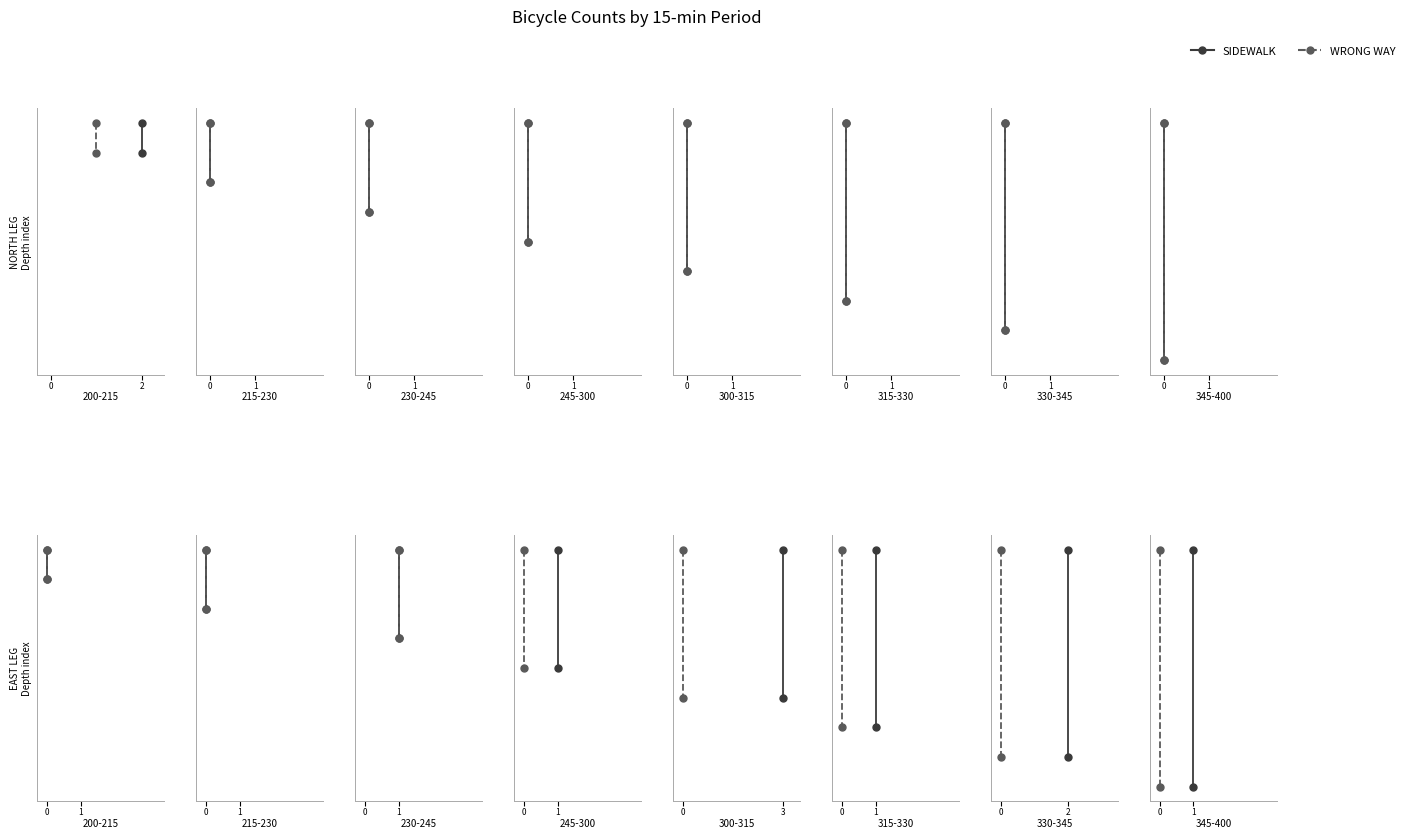

Between 2 and 0, which is larger?

2